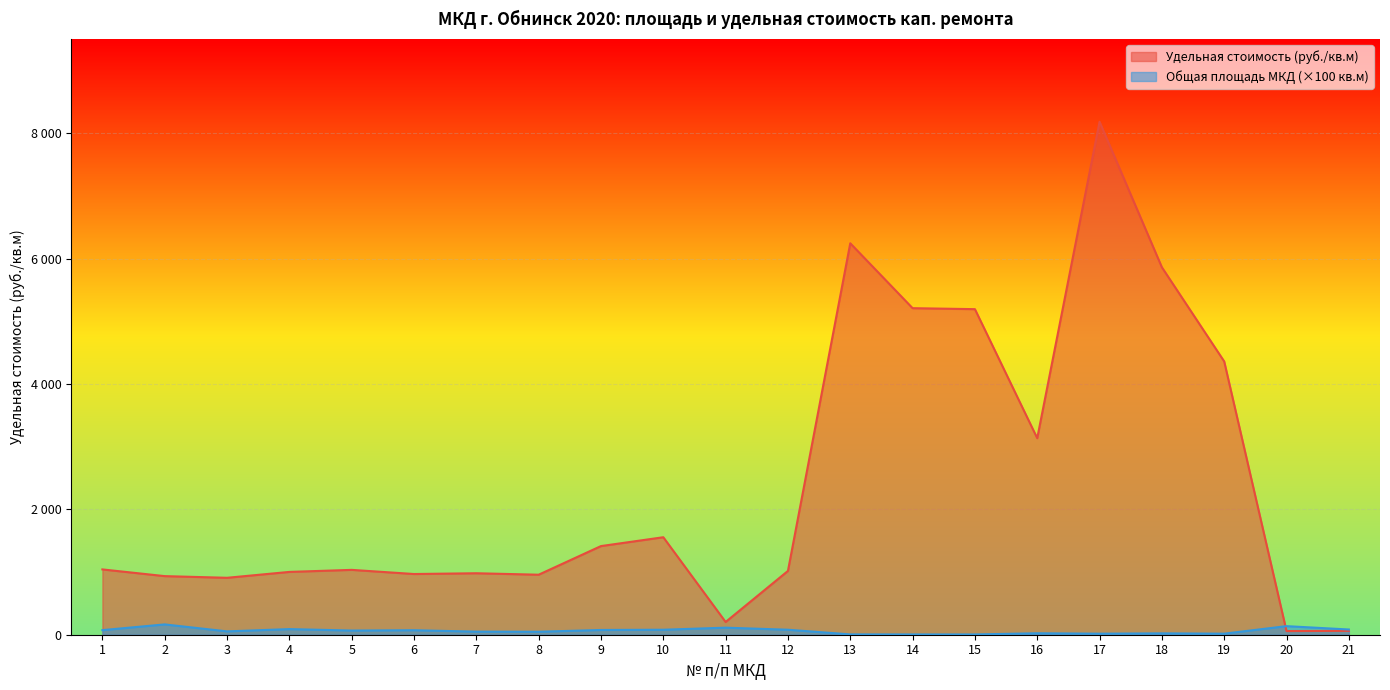

True or false: Удельная стоимость (руб./кв.м) has a value of 1311.8 at 3.

False